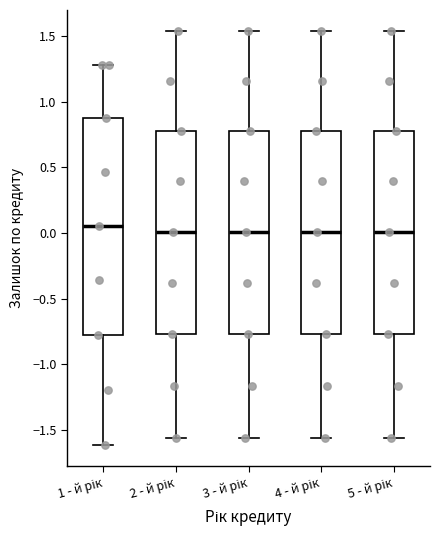

Reading left to right, read every box against the y-axis: the position of its median line, the range the box covers, and the ends of its whiskers. The values are not printed on the chart, so give them approximately, as read against the axis.

1 - й рік: median 0.05, box -0.80 to 0.85, whiskers -1.60 to 1.30
2 - й рік: median 0.00, box -0.75 to 0.80, whiskers -1.55 to 1.55
3 - й рік: median 0.00, box -0.75 to 0.80, whiskers -1.55 to 1.55
4 - й рік: median 0.00, box -0.75 to 0.80, whiskers -1.55 to 1.55
5 - й рік: median 0.00, box -0.75 to 0.80, whiskers -1.55 to 1.55